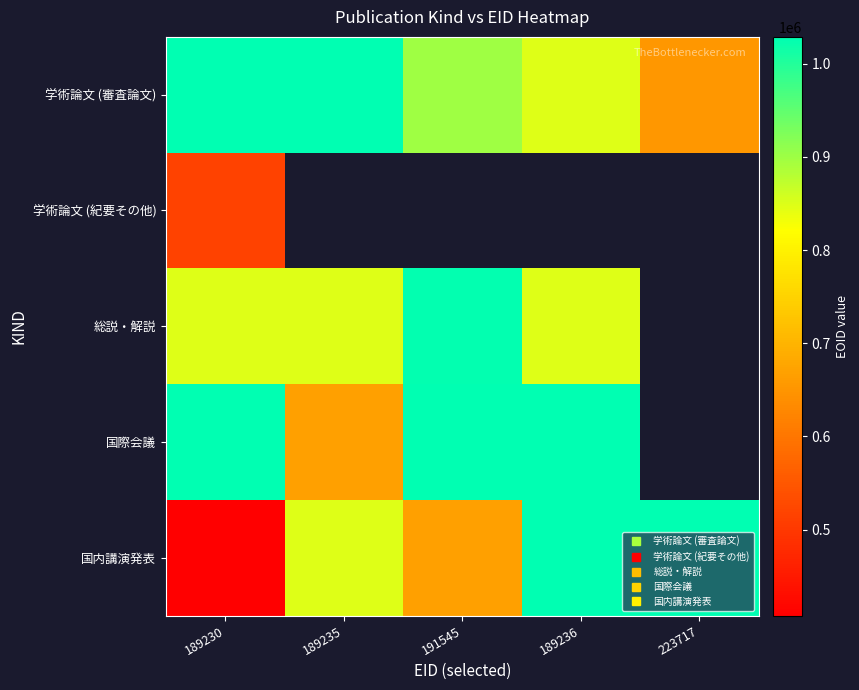

What value does the 国際会議 series have at 191545?

1028895.0